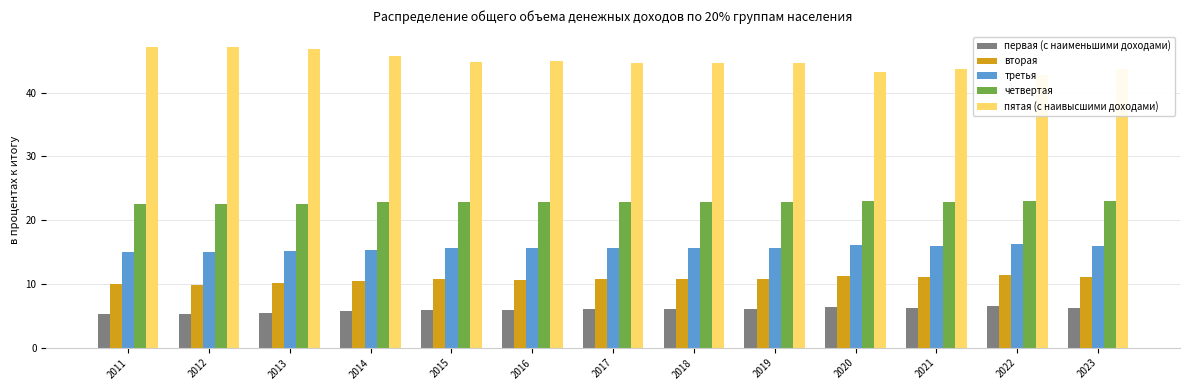

At which label is четвертая closest to 22?

2011